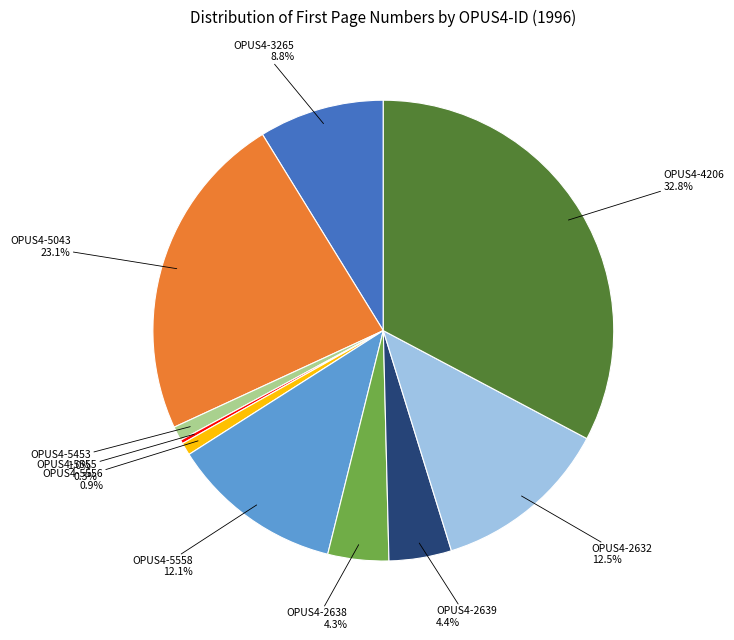

Is there a majority slice in this chart?

No